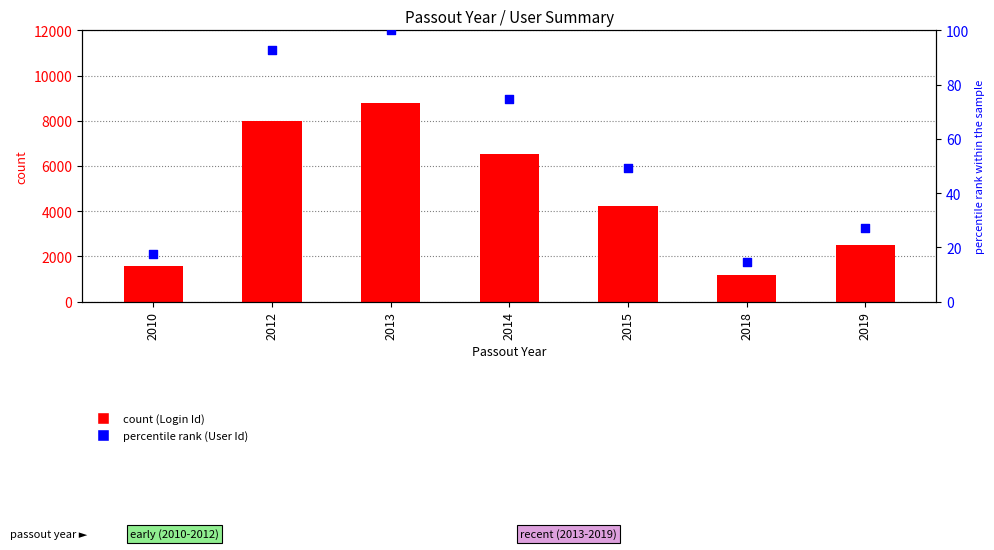

Is the value of Login Id (count) at 2019 greater than the value of User Id (percentile rank) at 2010?

Yes